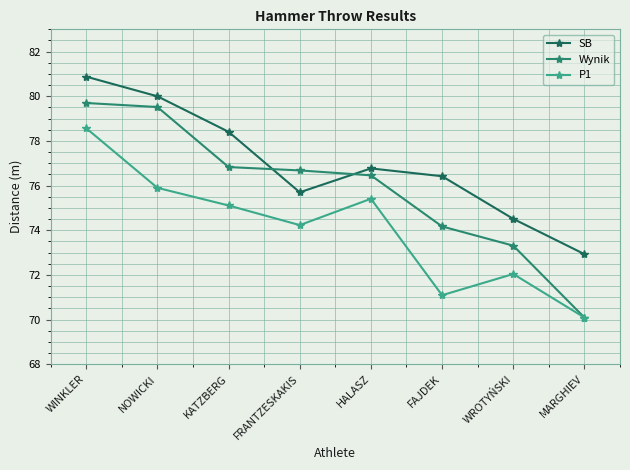

List the series in order of their peak value, highest first.

SB, Wynik, P1